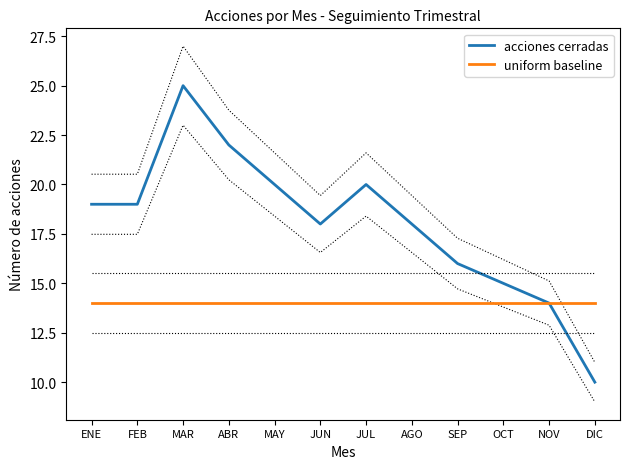

How many distinct data groups are displayed?

2